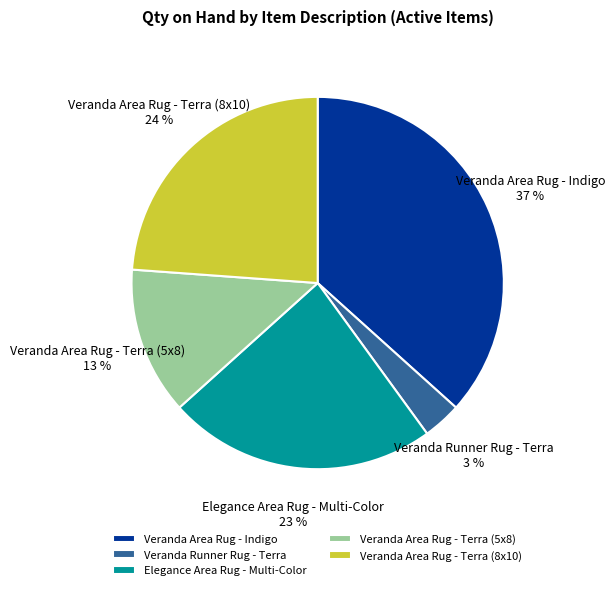

Count the number of slices in the pie.

5